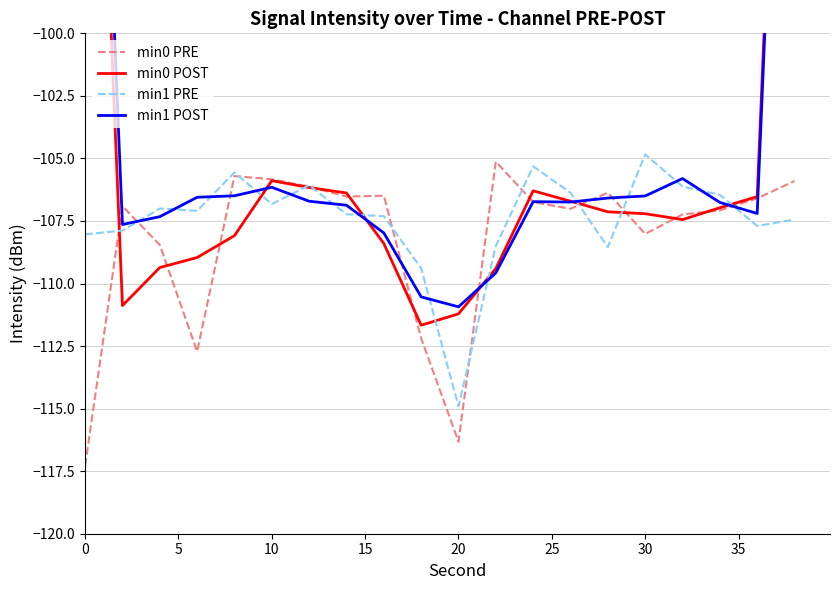

Which category has the lowest value in the min1 PRE series?

20